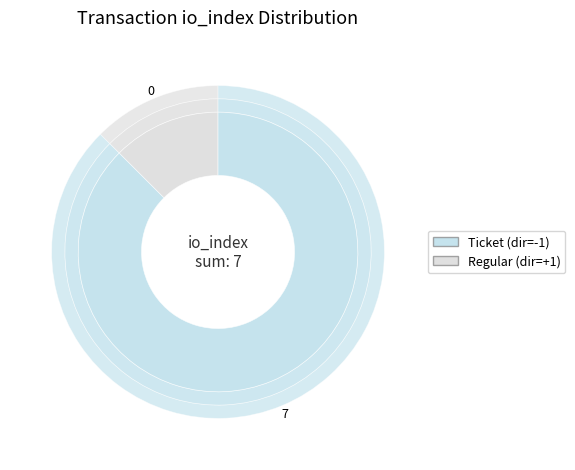

The Regular (io_index=7) slice represents 99% of the pie. True or false?

False